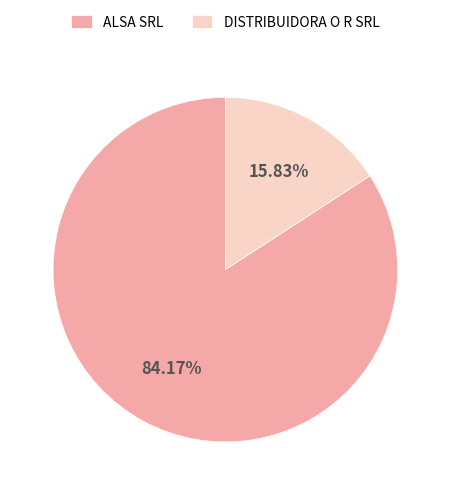

Is ALSA SRL the majority of the pie?

Yes